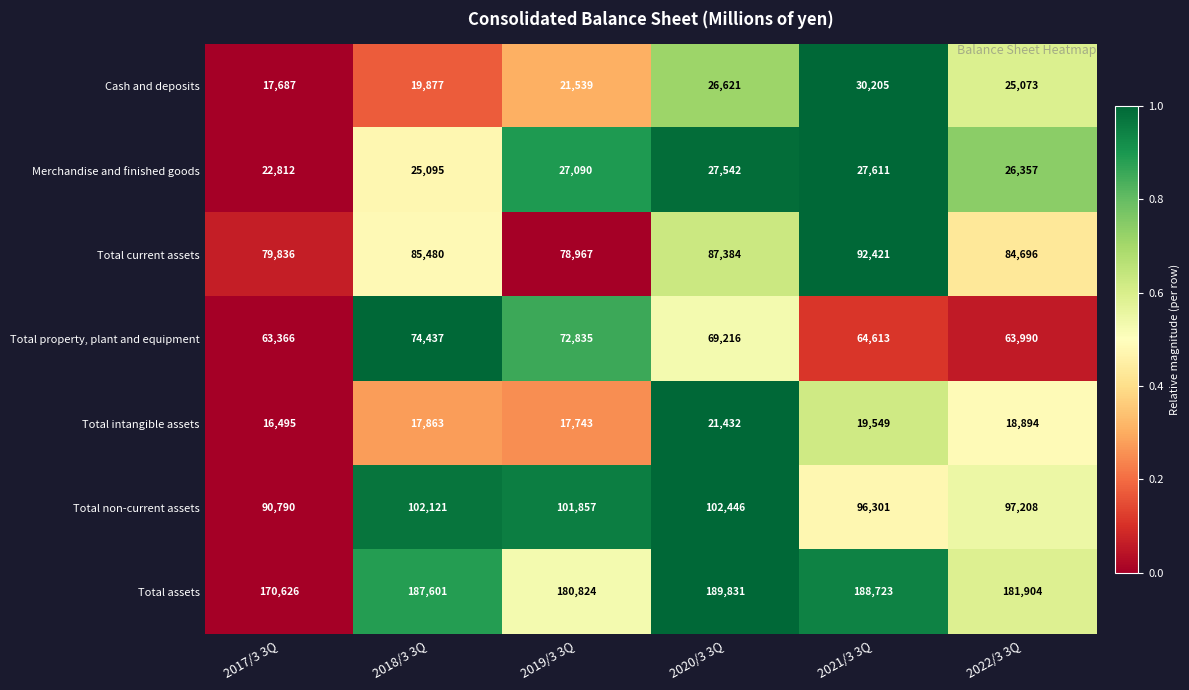

How many data points does each series have?

6